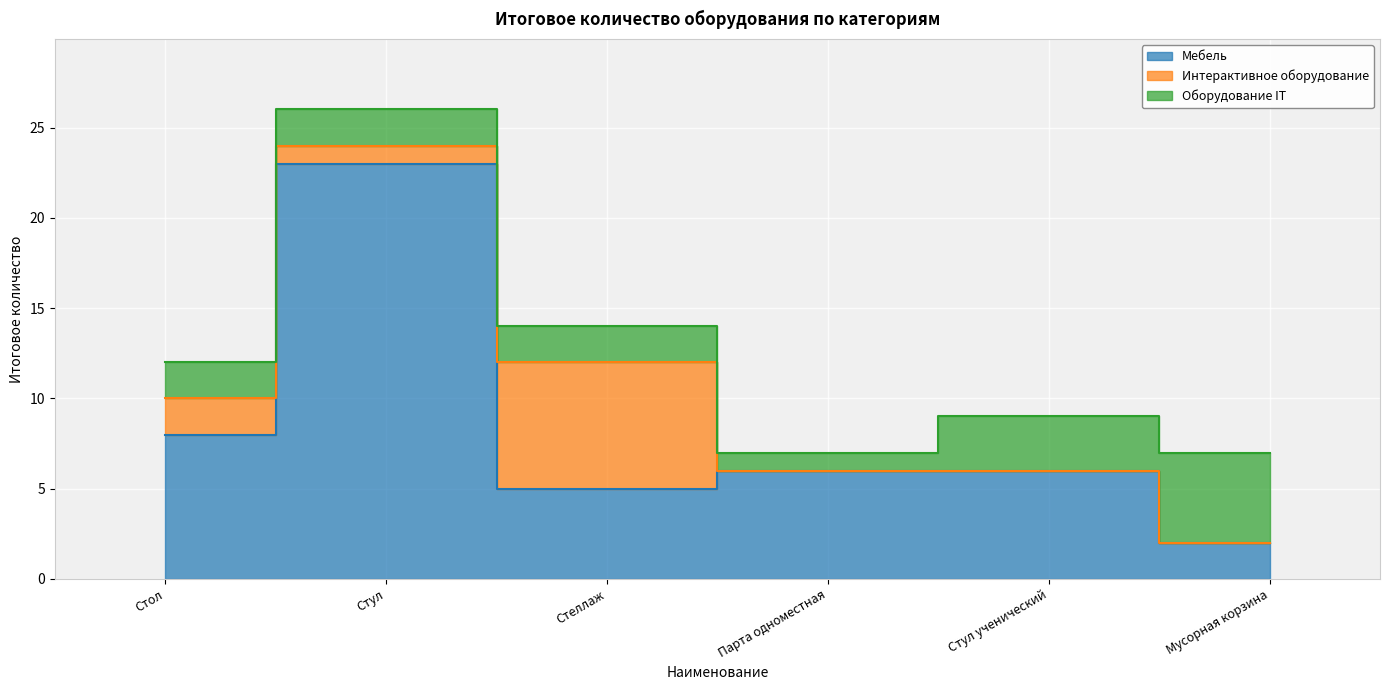

Reading left to right, list all the values displayed in this chart.

Мебель: 8	23	5	6	6	2
Интерактивное оборудование: 2	1	7	0	0	0
Оборудование IT: 2	2	2	1	3	5